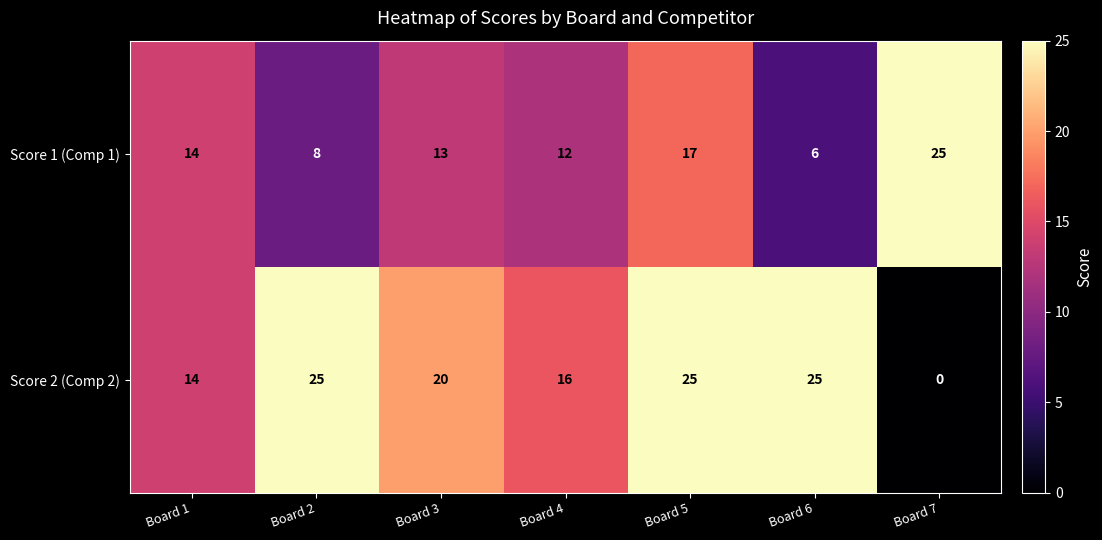

Reading left to right, what are all the values shown in this chart?

Score 1 (Comp 1): Board 1=14	Board 2=8	Board 3=13	Board 4=12	Board 5=17	Board 6=6	Board 7=25
Score 2 (Comp 2): Board 1=14	Board 2=25	Board 3=20	Board 4=16	Board 5=25	Board 6=25	Board 7=0